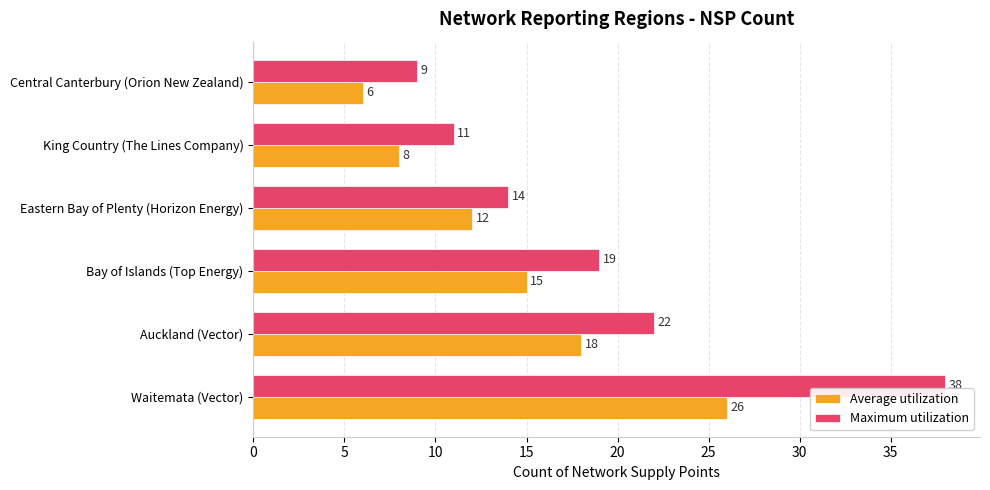

What is the highest value of the Average utilization series?

26